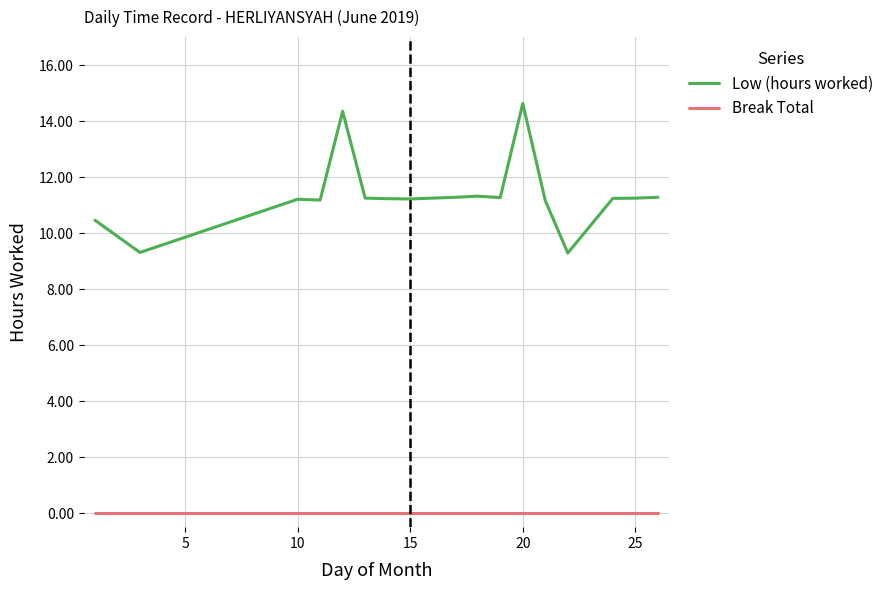

How many lines are shown in the chart?

2